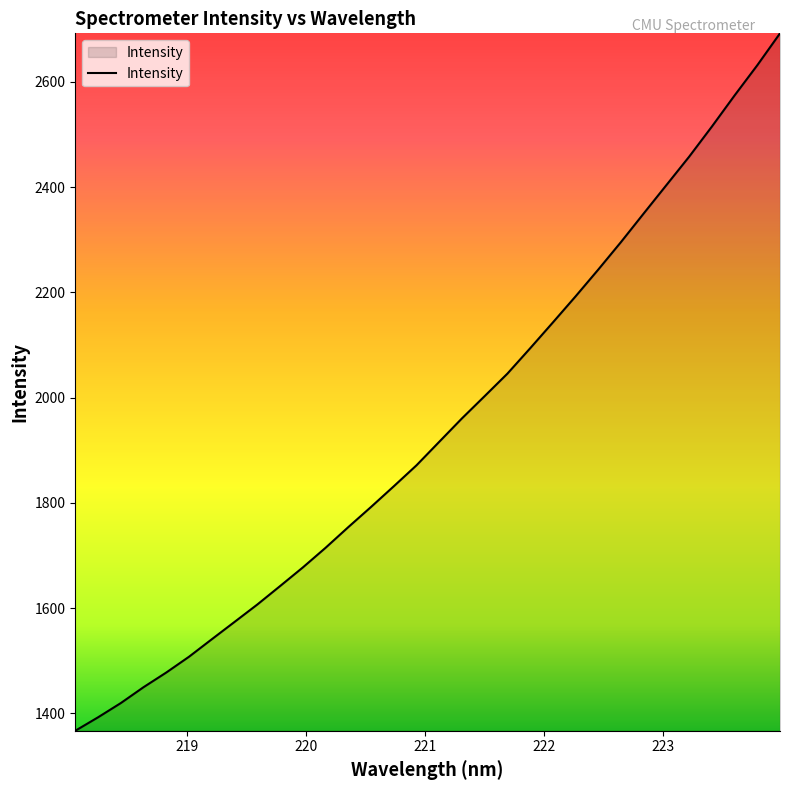

Does the chart display data point markers on the line(s)?

No